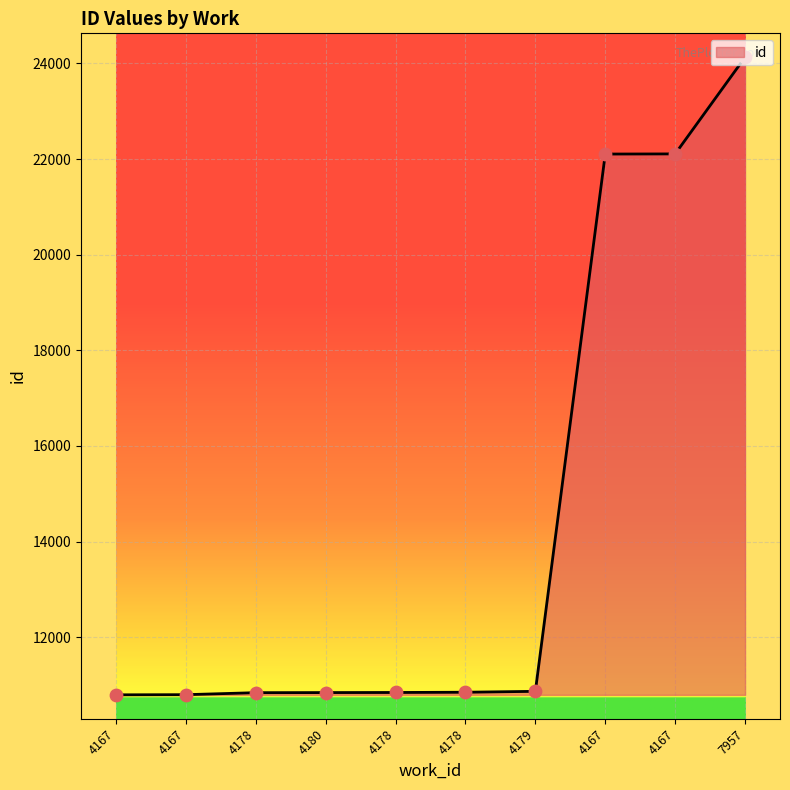

What is the ratio of the value at 4179 to the value at 4167?

1.0